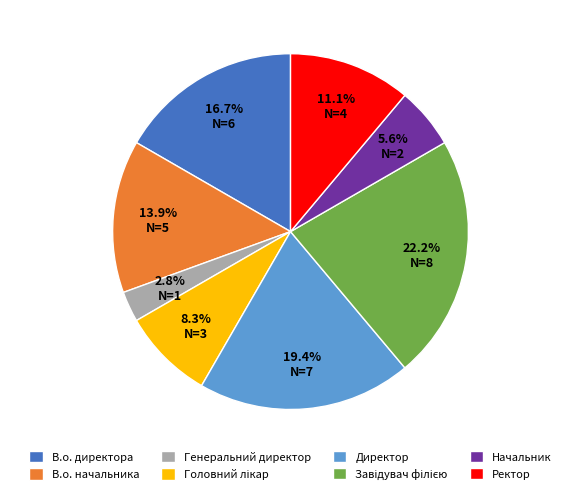

Does any single category account for the majority?

No